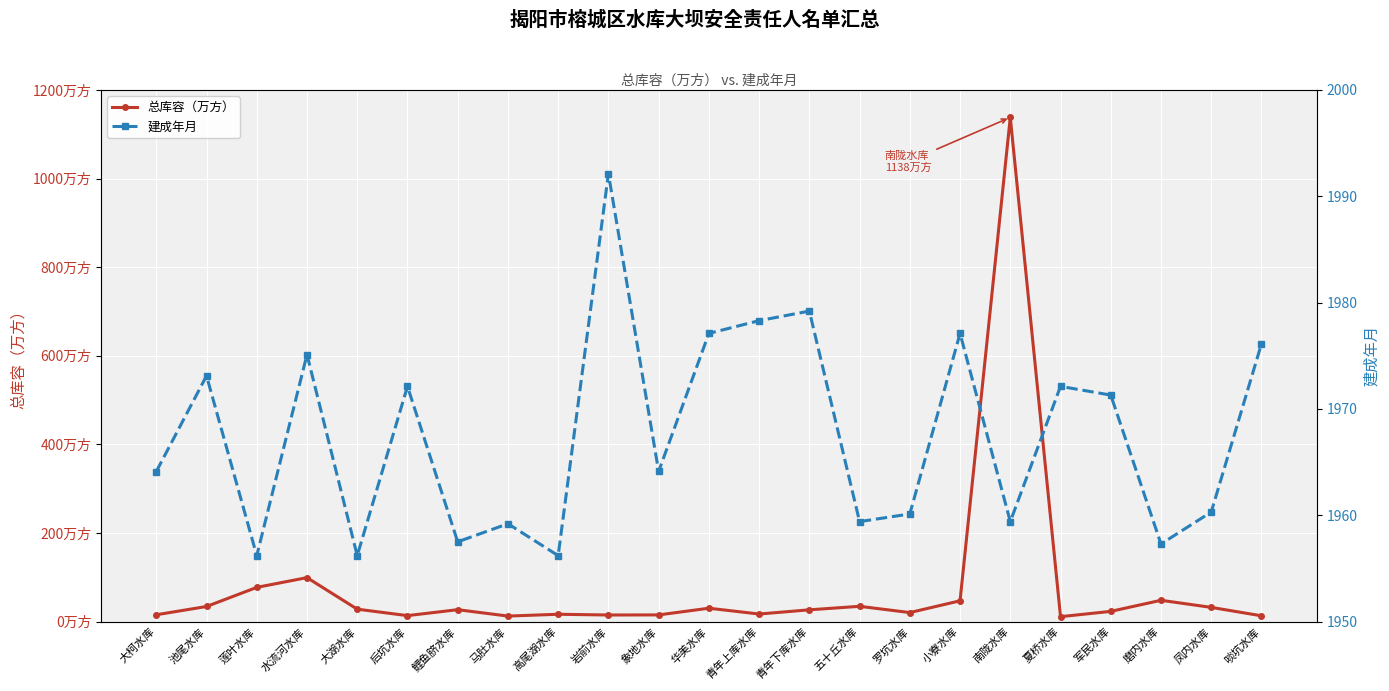

What are all the series names shown in the legend?

总库容（万方）, 建成年月